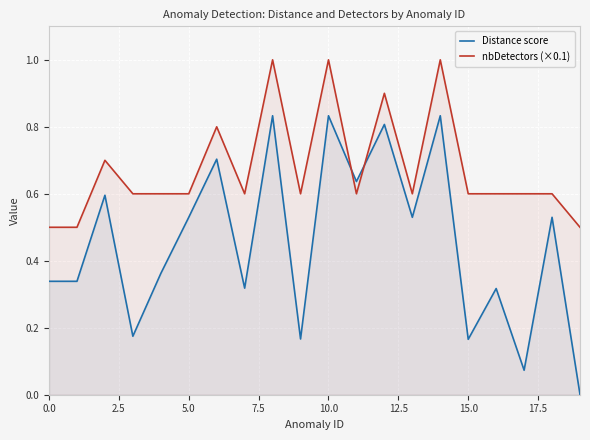

True or false: Distance score and nbDetectors (×0.1) cross at least once.

True